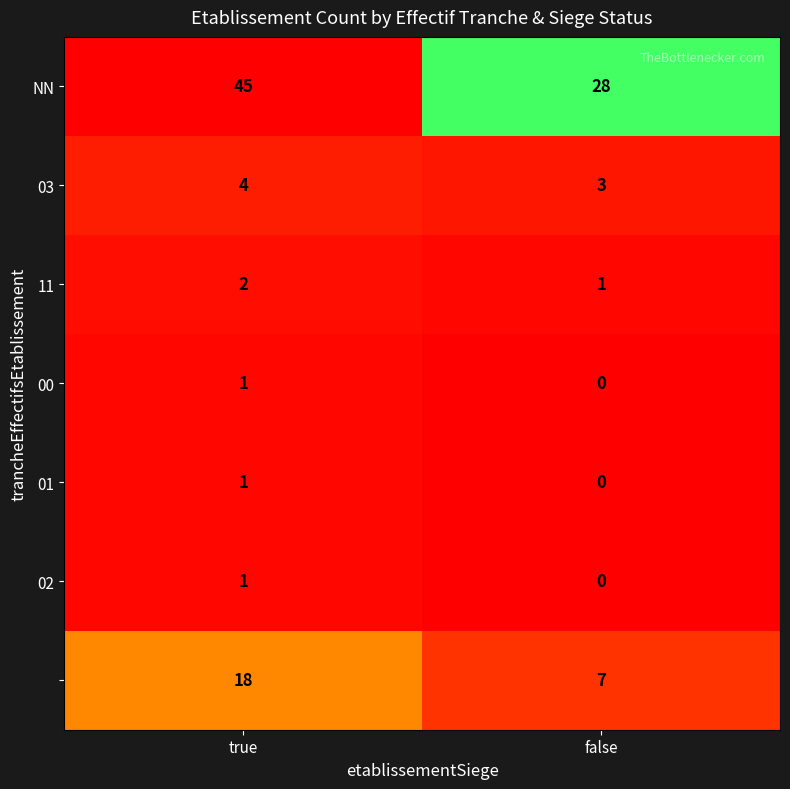

What is the maximum value shown in the chart?

45